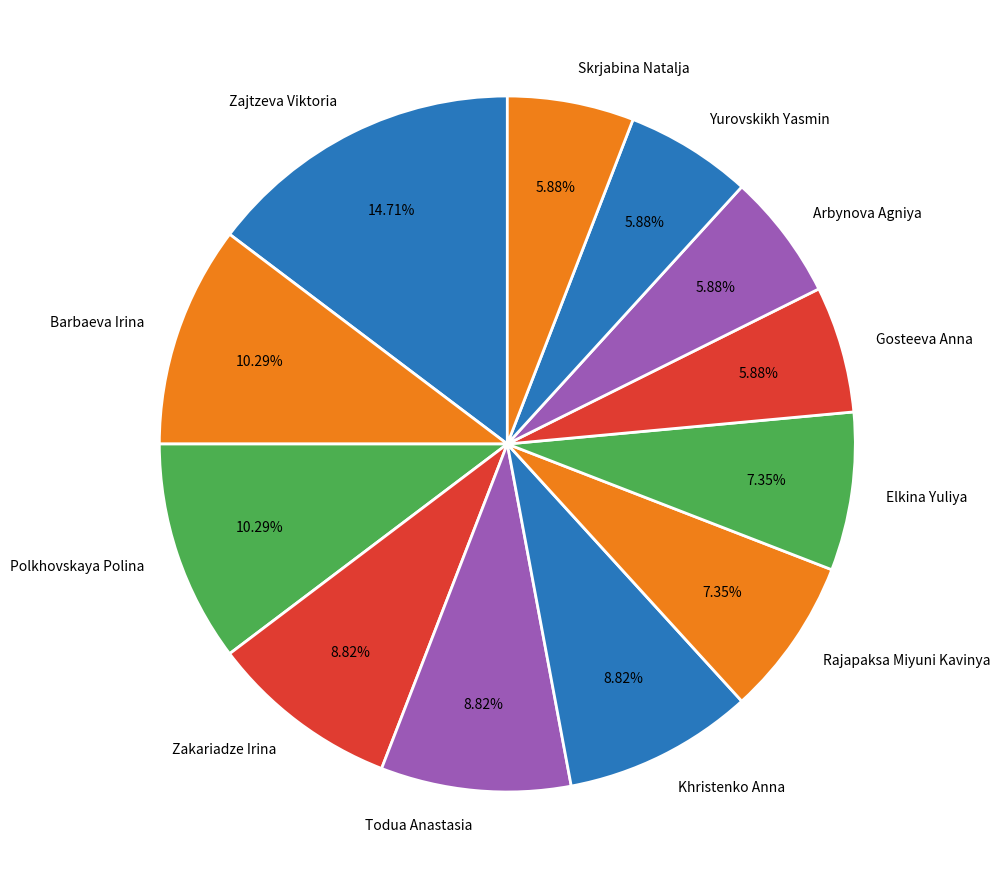

How many segments does this pie chart have?

12